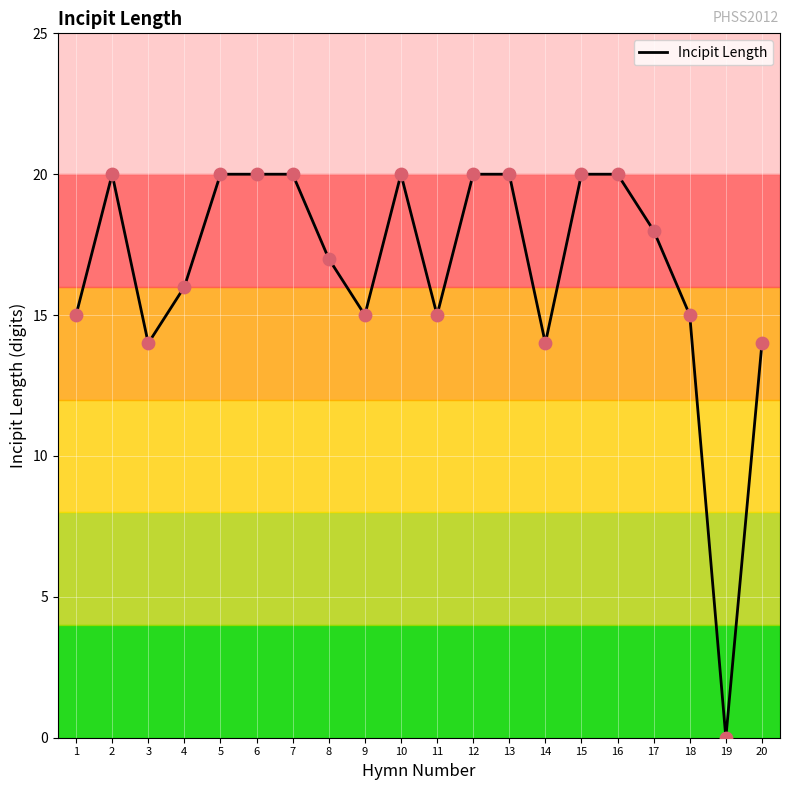

Between 9 and 5, which is larger?

5